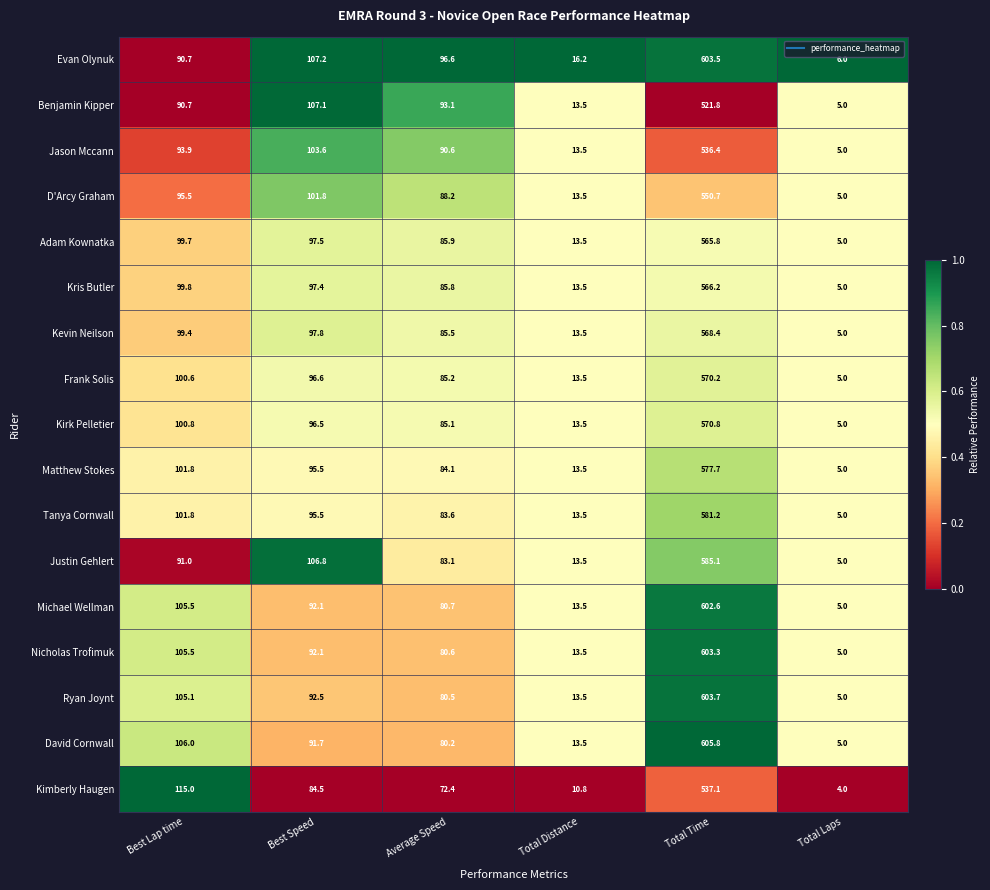

Which series has the largest range (max minus min)?

David Cornwall